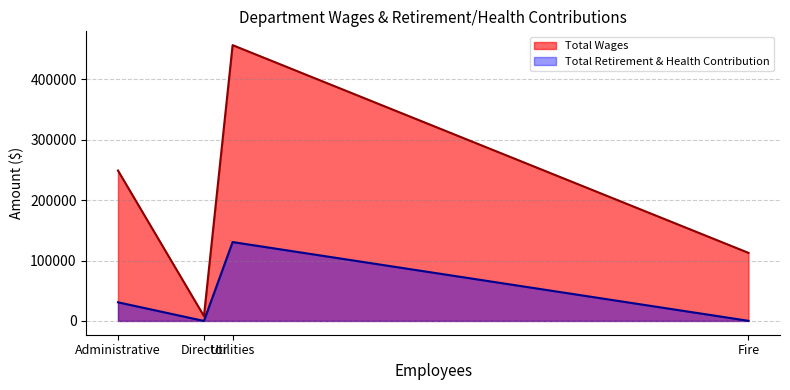

At how many categories does at least one series exceed 44701?

3